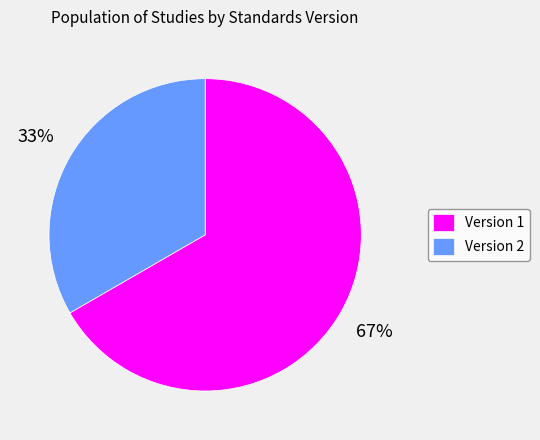

Rank the categories by value from lowest to highest.

Version 2, Version 1